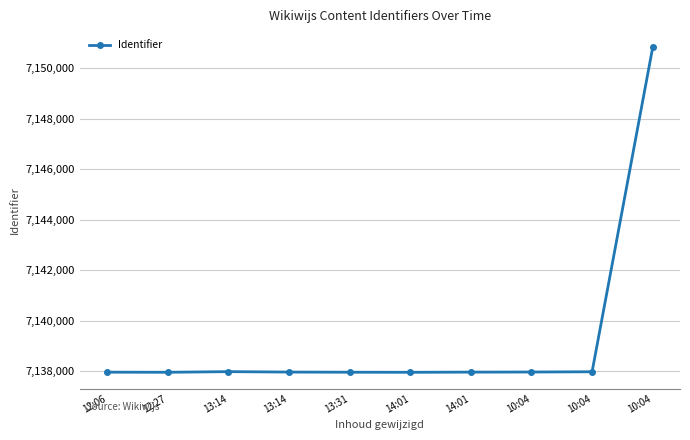

True or false: the data shows 2490001 at 14:01.

False